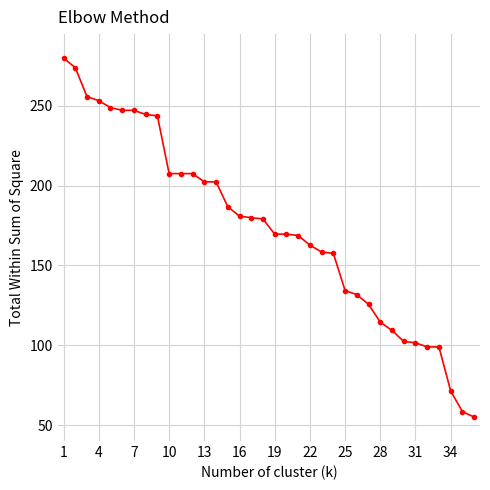

Does the chart have visible grid lines?

Yes